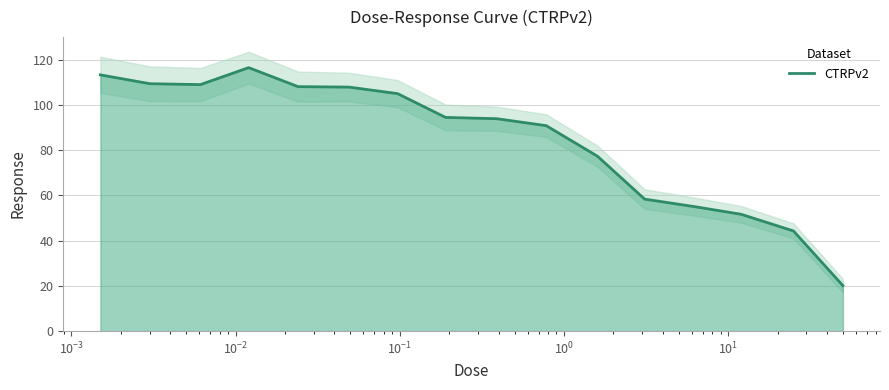

What is the maximum value for CTRPv2?

116.5